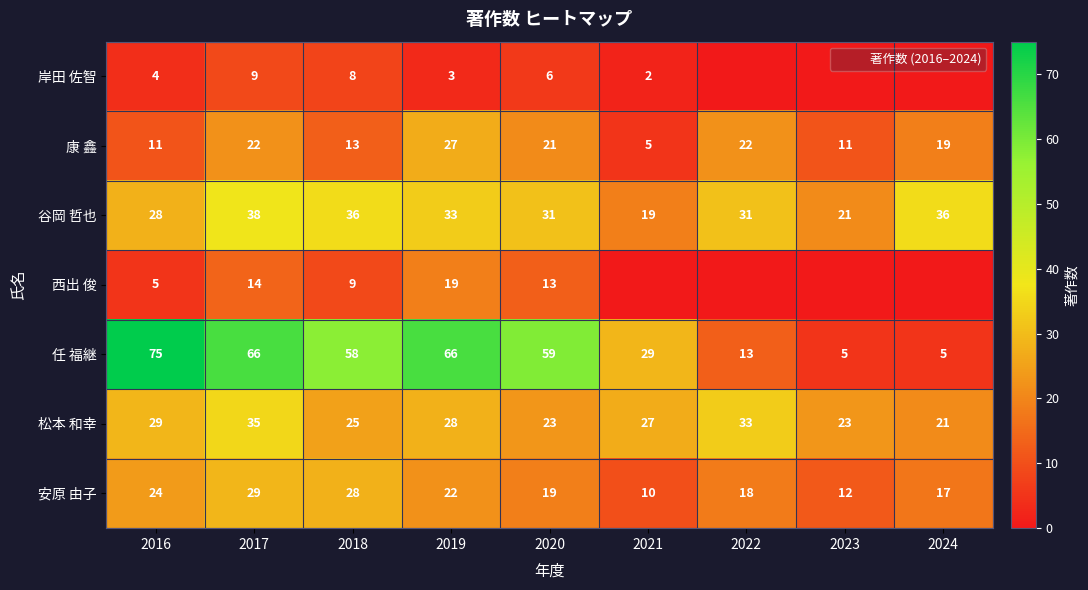

The 松本 和幸 series shows 25 at 2018. True or false?

True